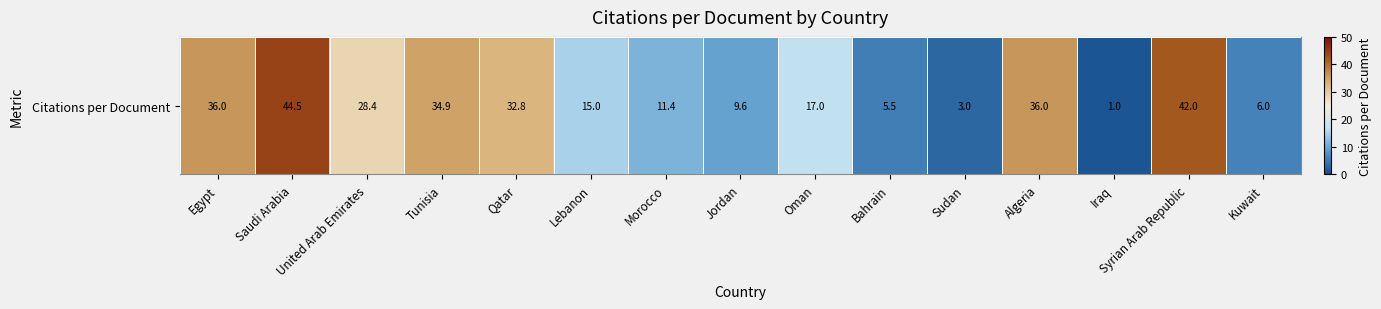

How many distinct data groups are displayed?

1